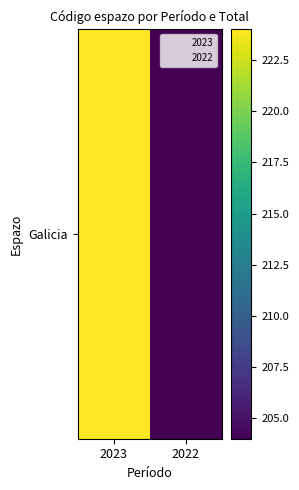

How many values are between 204 and 224?

2